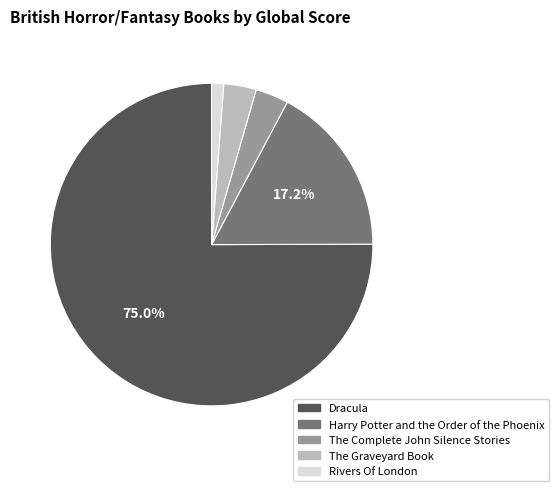

How many segments does this pie chart have?

5